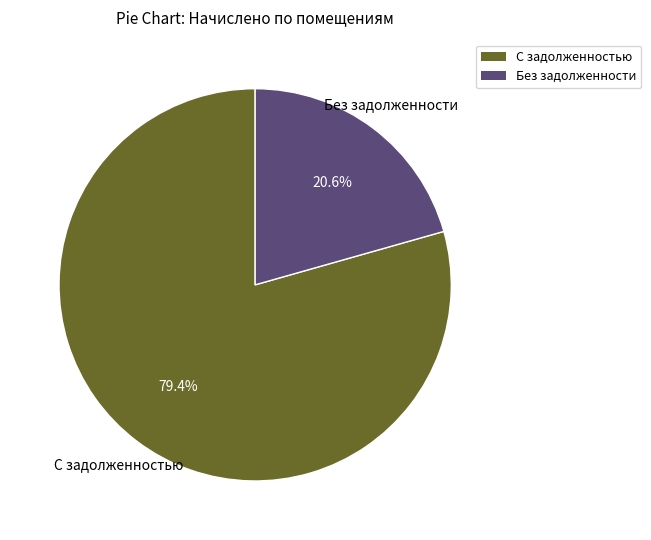

To the nearest percent, what is the difference between the largest and smallest slice percentages?

59%